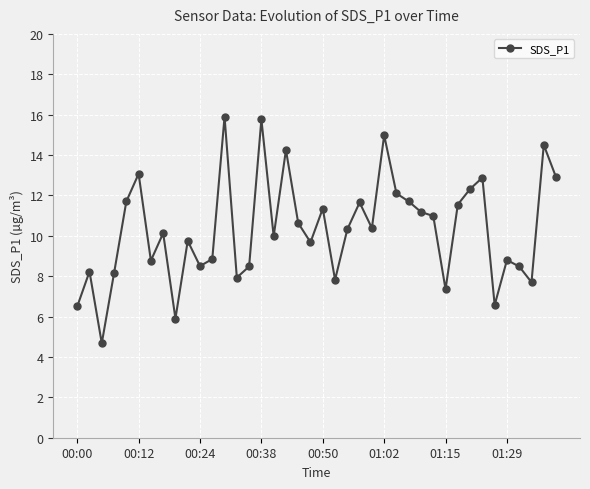

How many series are shown in this chart?

1